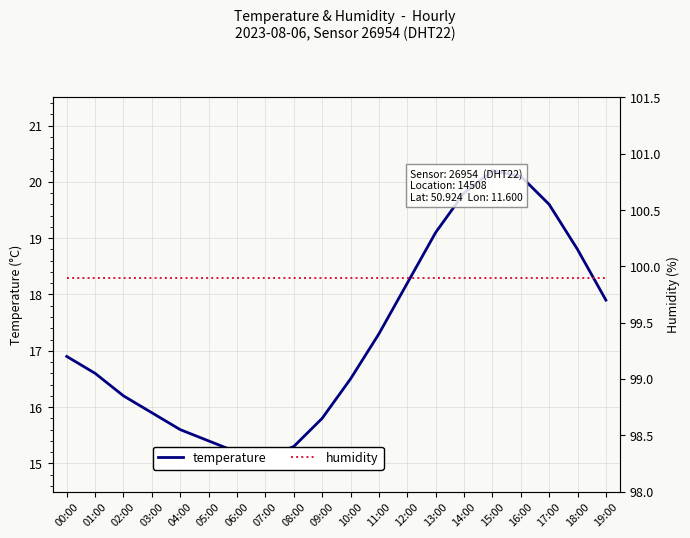

At how many categories does at least one series exceed 49?

20